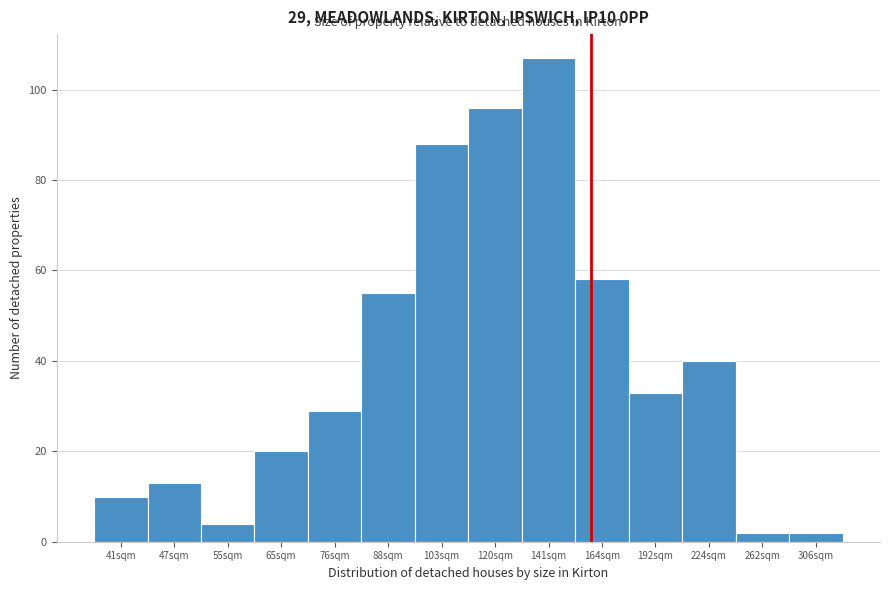

Reading right to left, extract all data points from this chart.

306sqm=2	262sqm=2	224sqm=40	192sqm=33	164sqm=58	141sqm=107	120sqm=96	103sqm=88	88sqm=55	76sqm=29	65sqm=20	55sqm=4	47sqm=13	41sqm=10